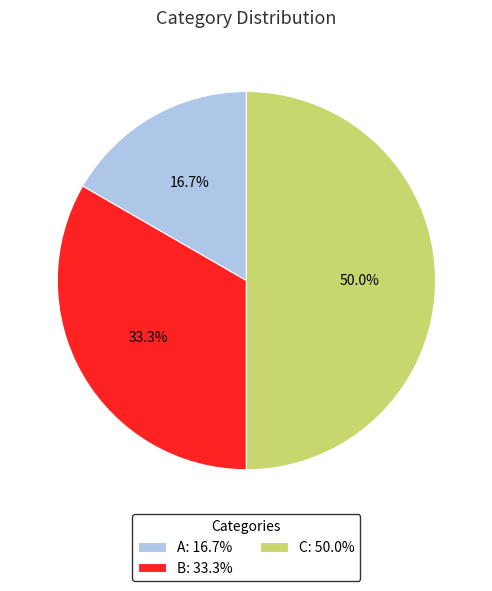

To the nearest percent, what percentage of the pie is A?

17%